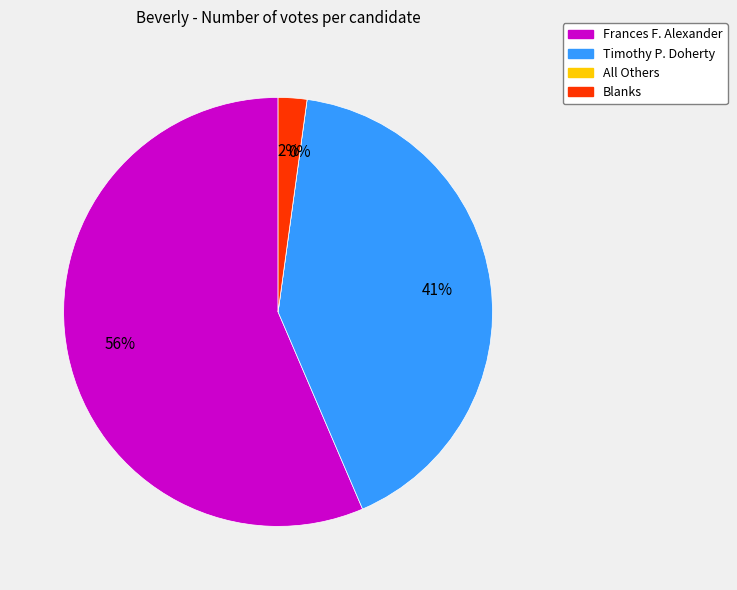

True or false: Frances F. Alexander accounts for 66% of the total.

False